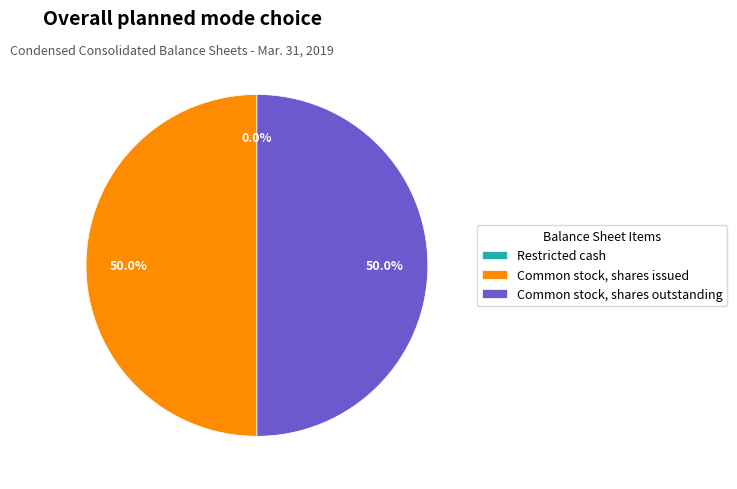

To the nearest percent, what is the difference between the largest and smallest slice percentages?

50%